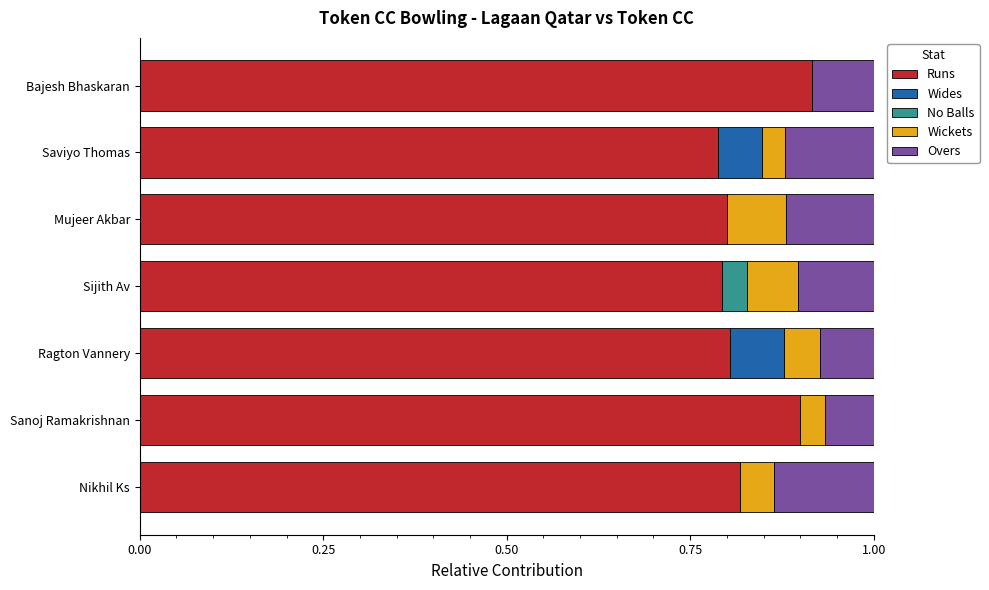

How many data points does each series have?

7